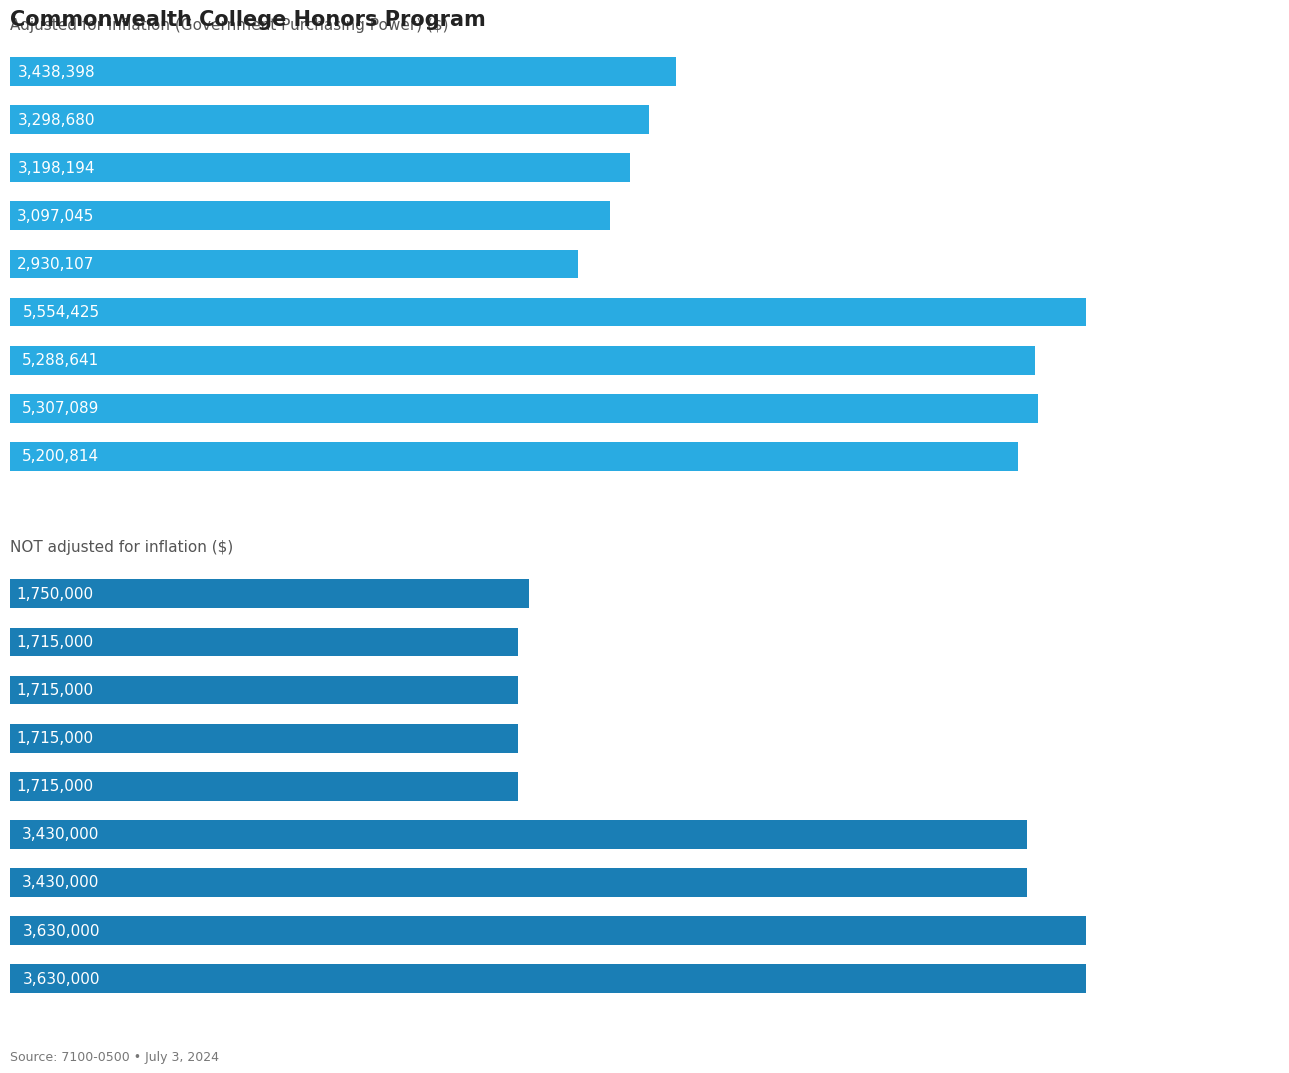

Read the adjusted for inflation value at 8, to the nearest 100.

5200800